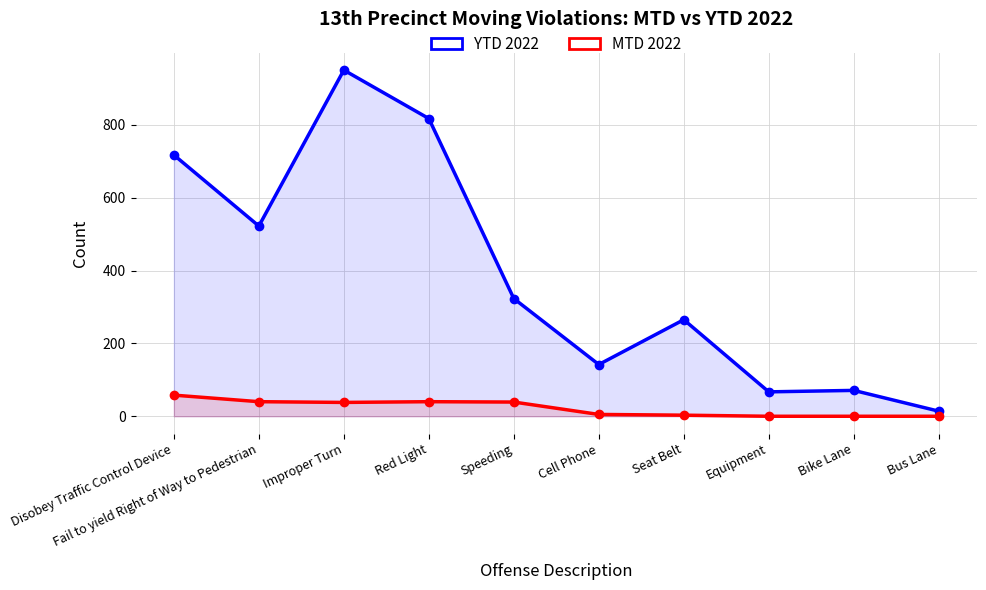

Which category has the lowest value in the YTD 2022 series?

Bus Lane